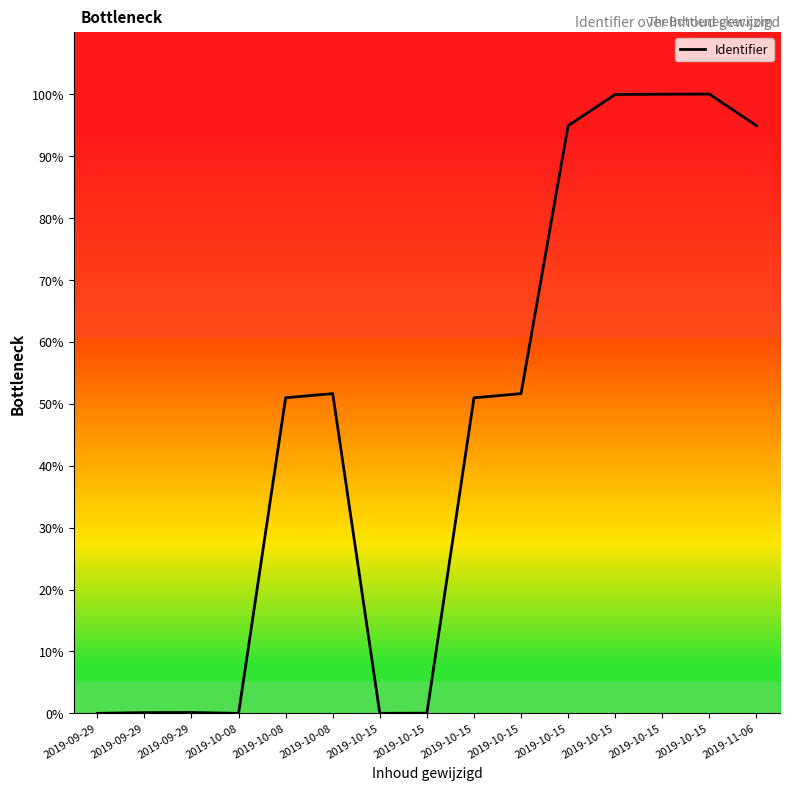

Reading left to right, extract all data points from this chart.

2019-09-29=0.0	2019-09-29=0.1	2019-09-29=0.1	2019-10-08=0.0	2019-10-08=51.0	2019-10-08=51.6	2019-10-15=0.0	2019-10-15=0.0	2019-10-15=51.0	2019-10-15=51.6	2019-10-15=94.9	2019-10-15=99.9	2019-10-15=100.0	2019-10-15=100.0	2019-11-06=94.9